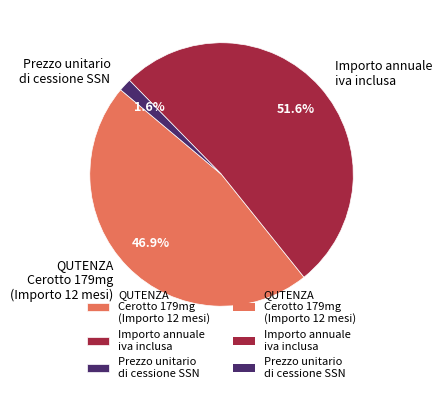

Rank the categories by value from highest to lowest.

Importo annuale iva inclusa, QUTENZA Cerotto 179mg (Importo 12 mesi), Prezzo unitario di cessione SSN